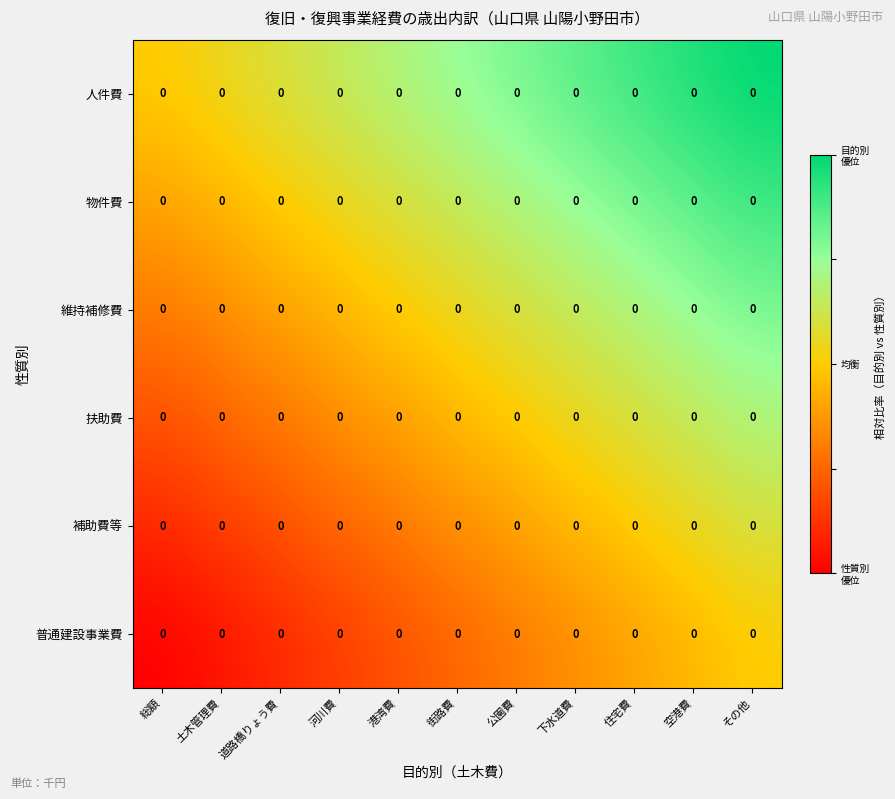

List the labels in order of 普通建設事業費 value, smallest first.

総額, 土木管理費, 道路橋りょう費, 河川費, 港湾費, 街路費, 公園費, 下水道費, 住宅費, 空港費, その他